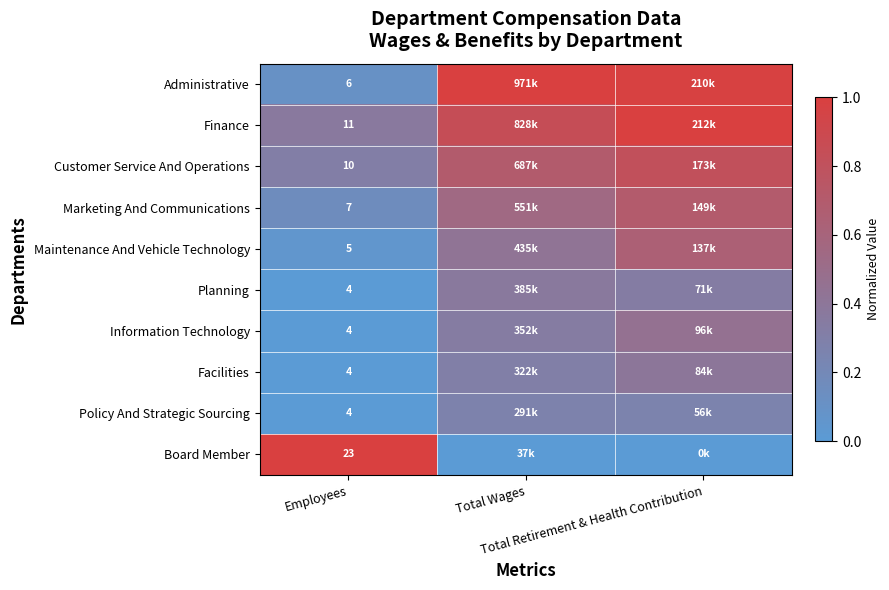

The value of Planning at Employees is -0.2. True or false?

False